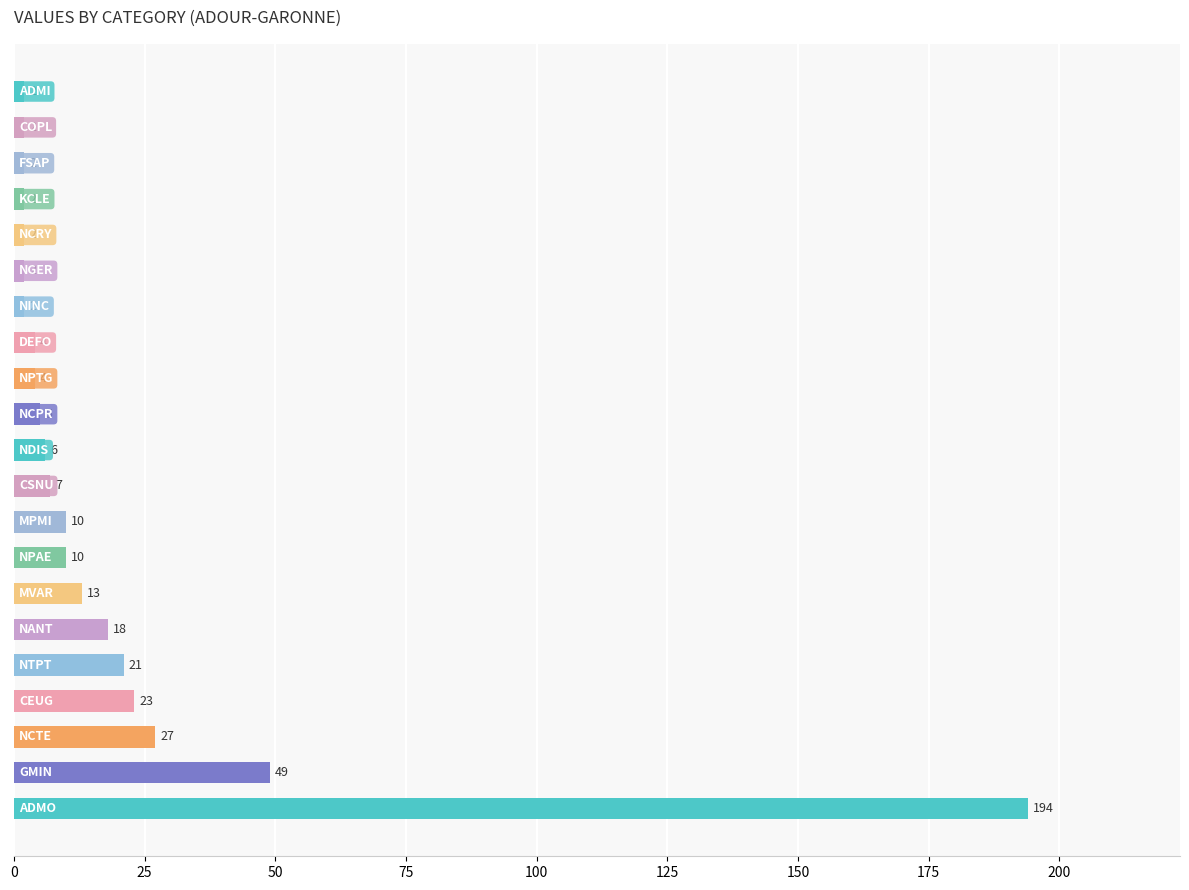

What is the difference between the second highest and minimum values?

47